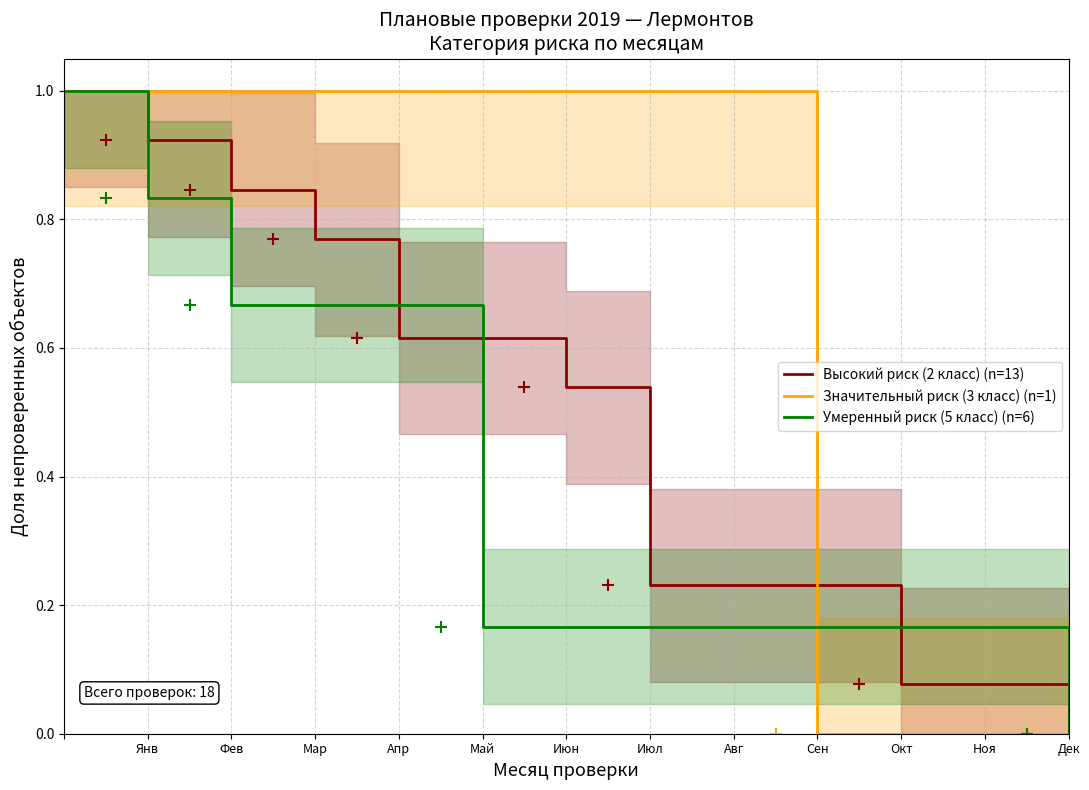

What is the highest value of the Высокий риск (2 класс) (n=13) series?

1.0